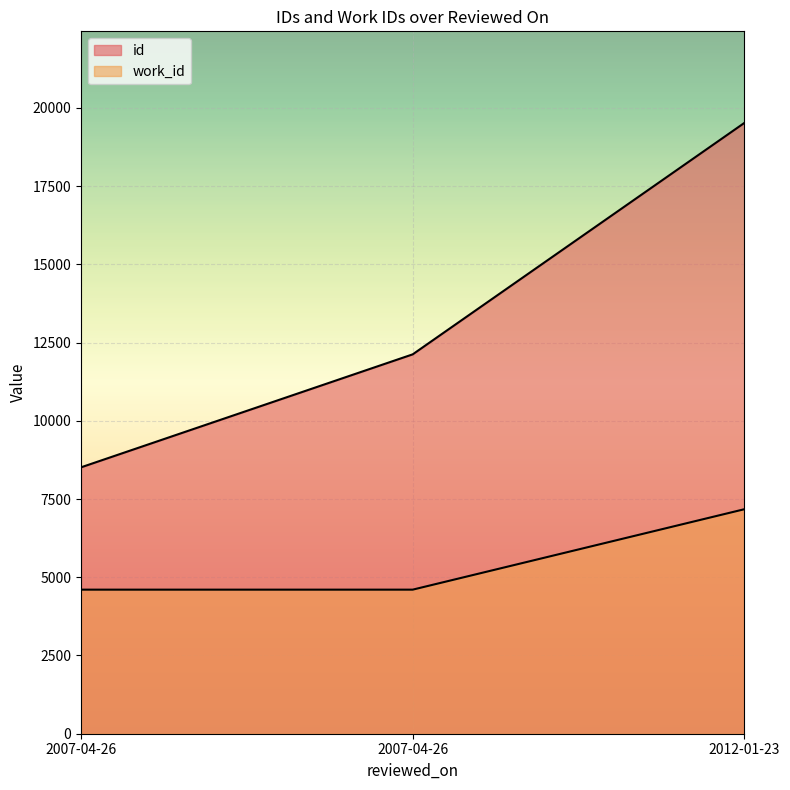

What is the total value across all series at 2012-01-23?

26692